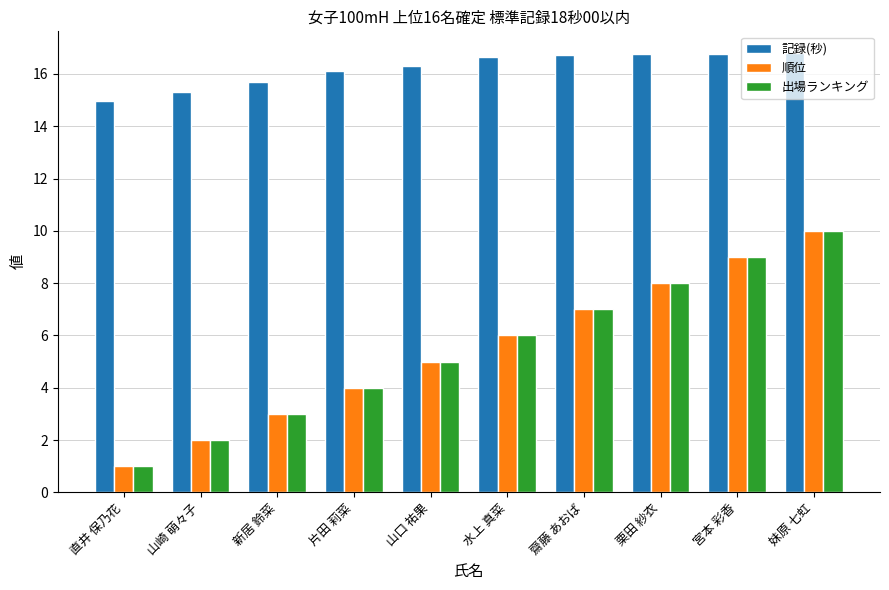

What is the average value of the 出場ランキング series?

5.5